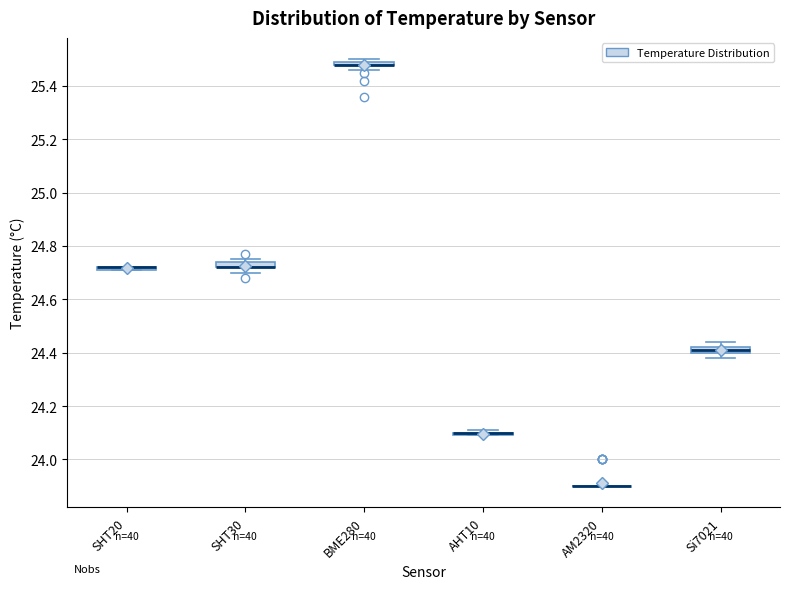

Where is the upper edge of the box for BME280 on the y-axis? The values are not printed on the chart, so give them approximately, as read against the axis.

25.50